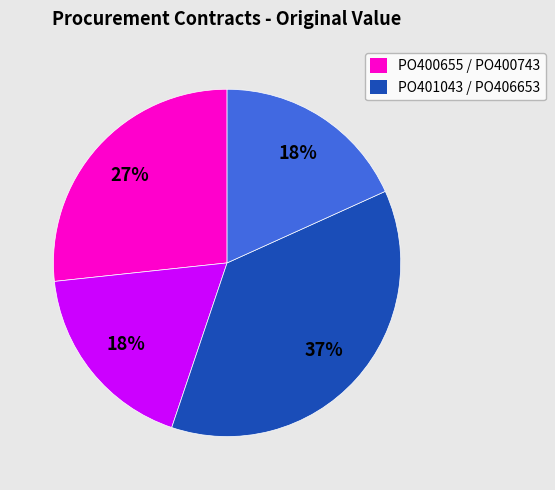

To the nearest percent, what is the difference between the largest and smallest slice percentages?

19%